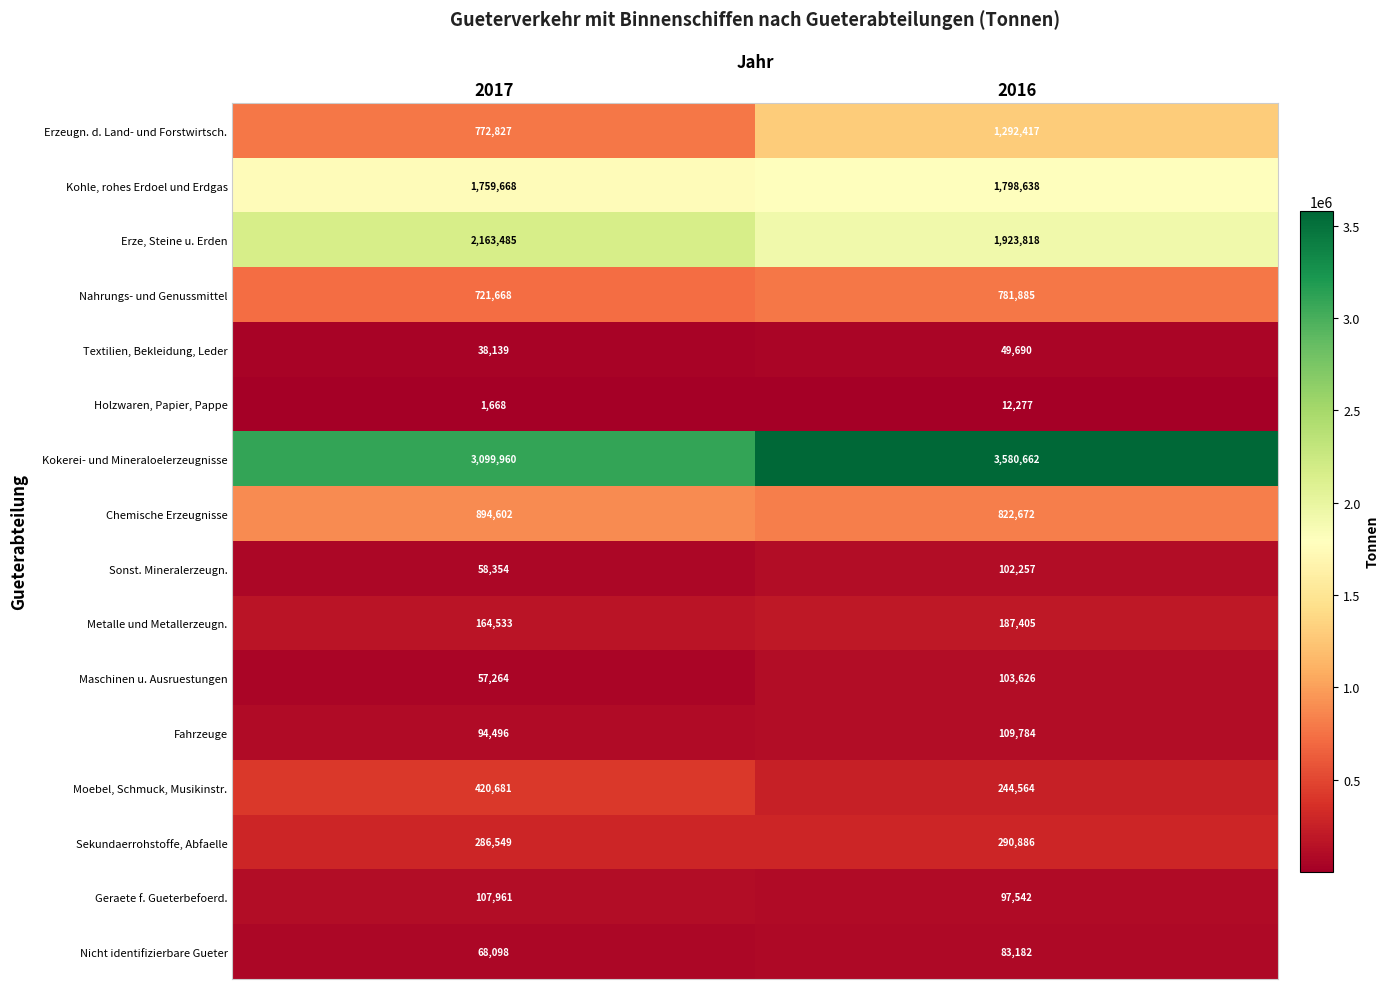

Which category has the highest value across all series?

2016